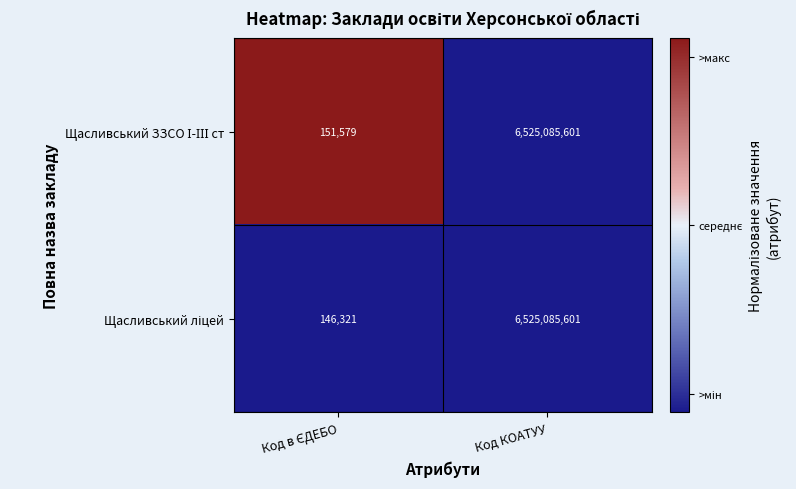

What is the total value across all series at Код КОАТУУ?

13050171202